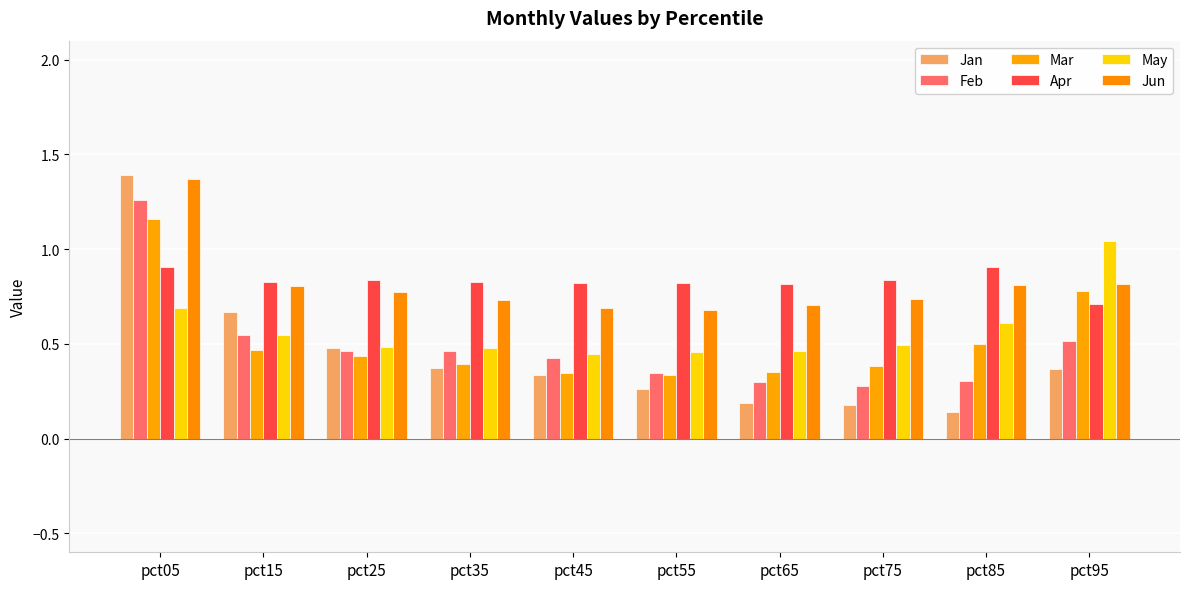

What is the highest value of the Jun series?

1.4